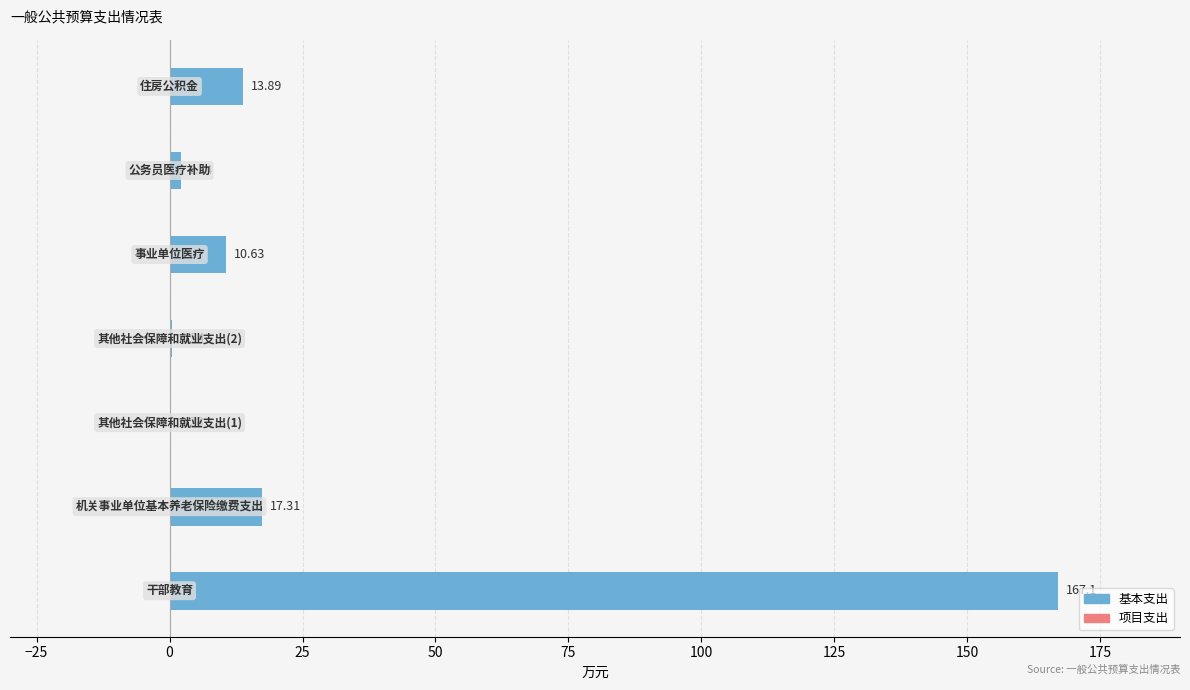

How many series are shown in this chart?

1